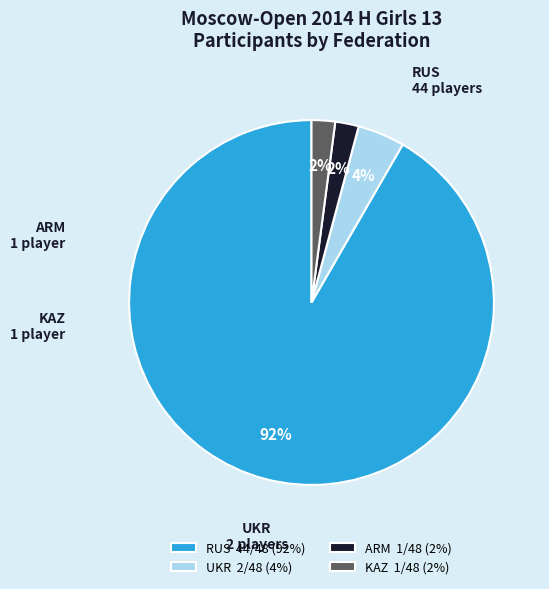

Count the number of slices in the pie.

4